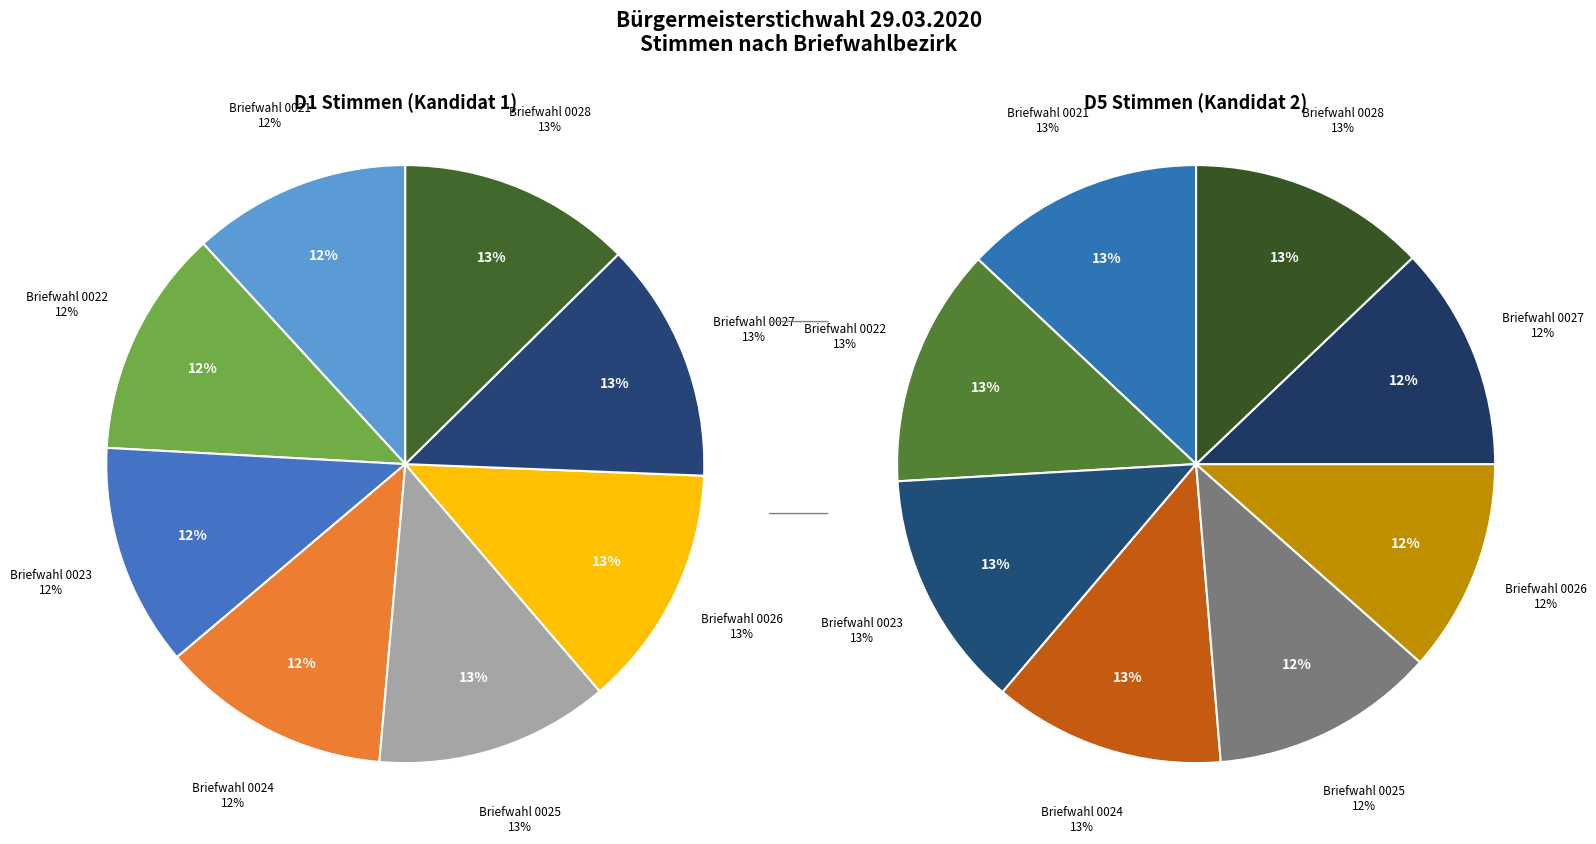

What portion of the pie excludes Briefwahl 0022?

87.7%